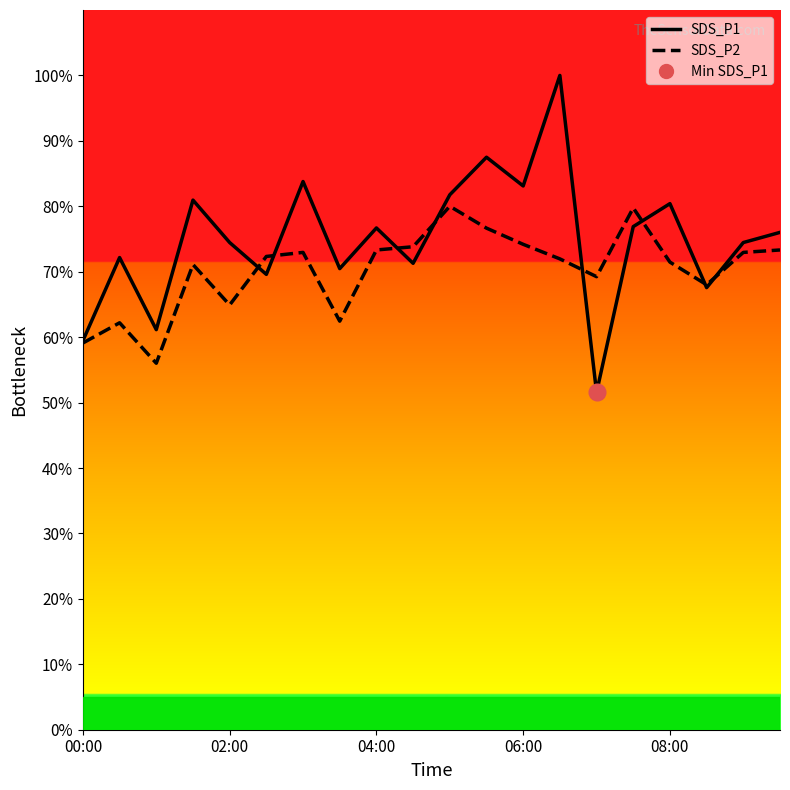

True or false: SDS_P1 has a value of 19.3 at 02:30.

False